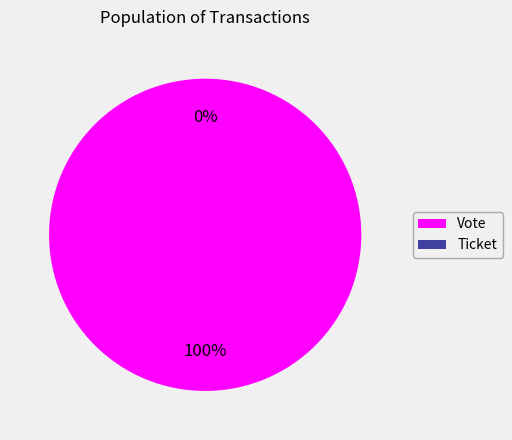

Which slice represents more than half of the pie?

Vote